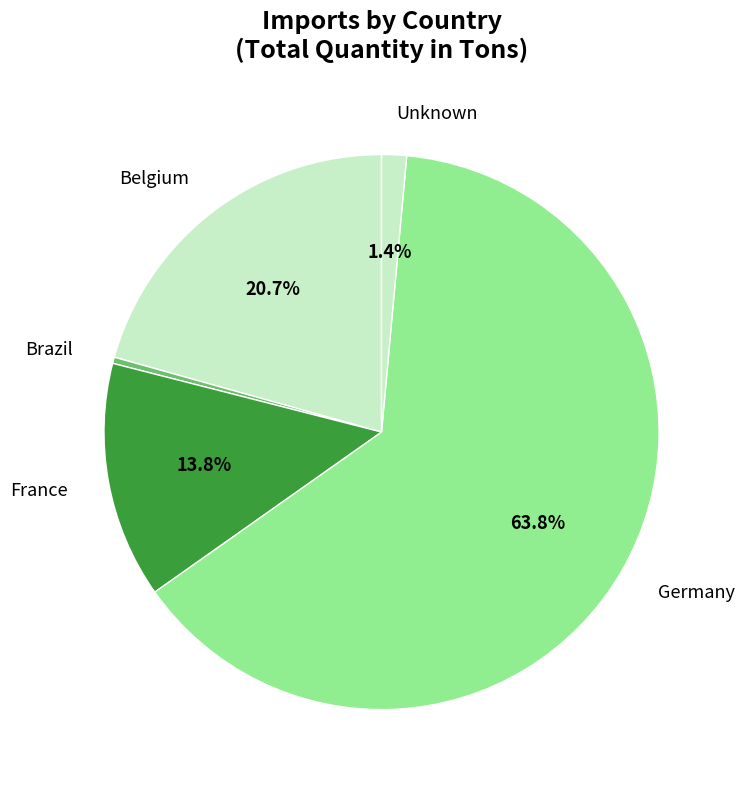

Does any single category account for the majority?

Yes